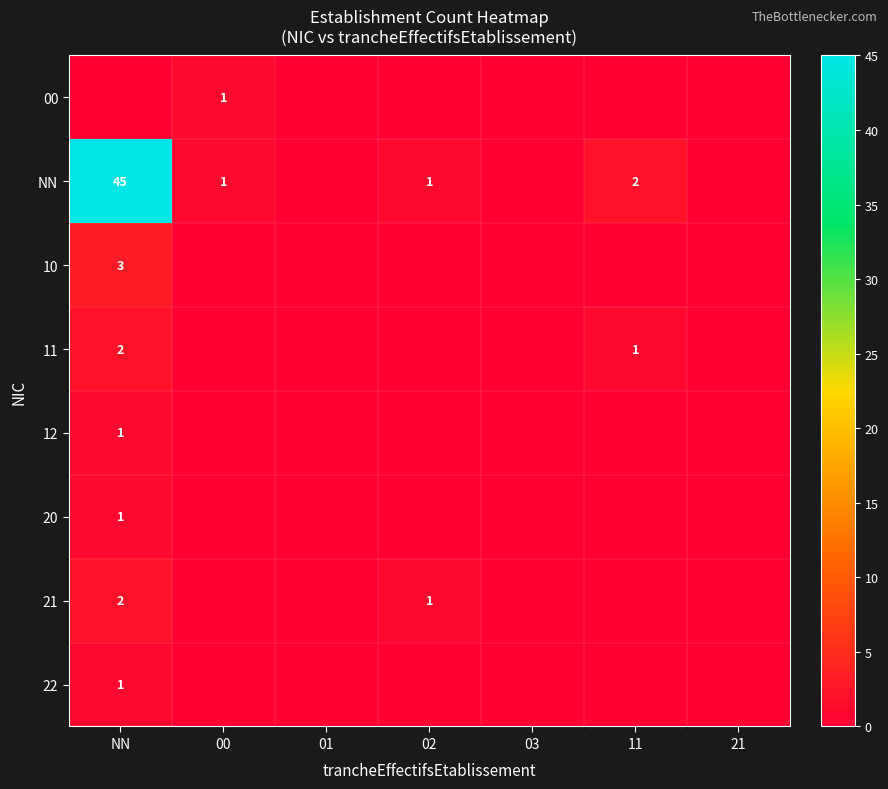

The value of NN at NN is 45. True or false?

True